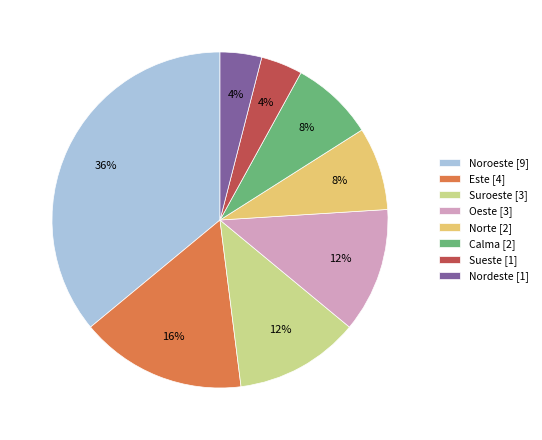

Combined, do Nordeste [1] and Suroeste [3] account for over 50%?

No